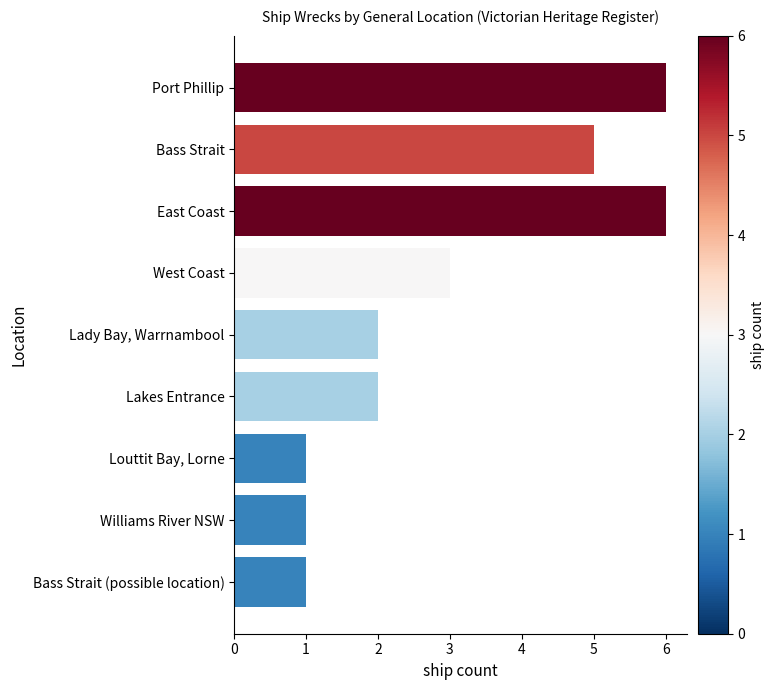

How many series are shown in this chart?

1